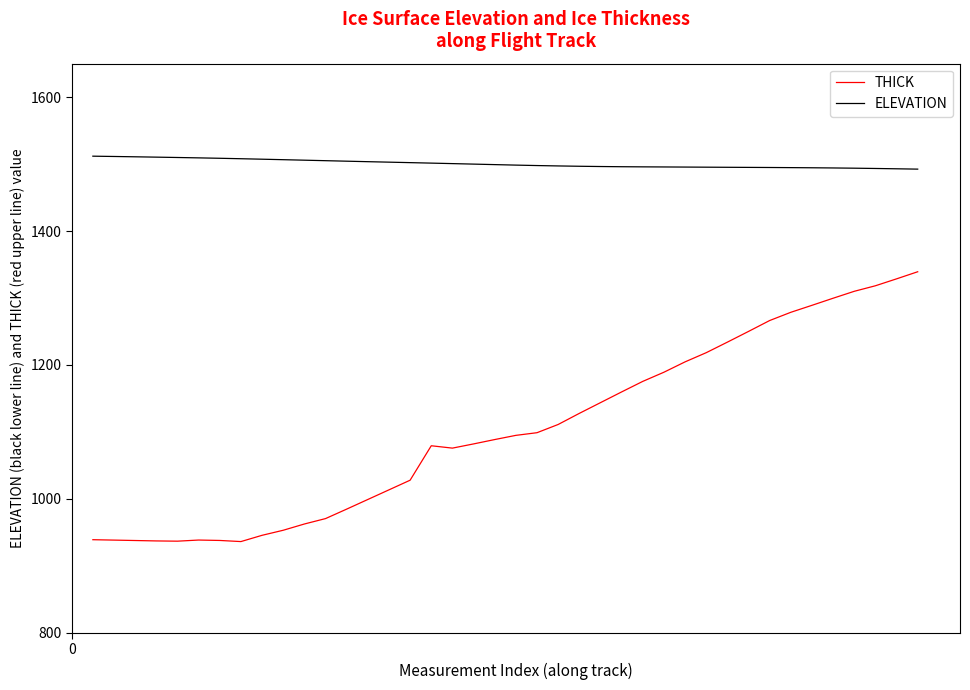

How many values in the THICK series exceed 1094?

20